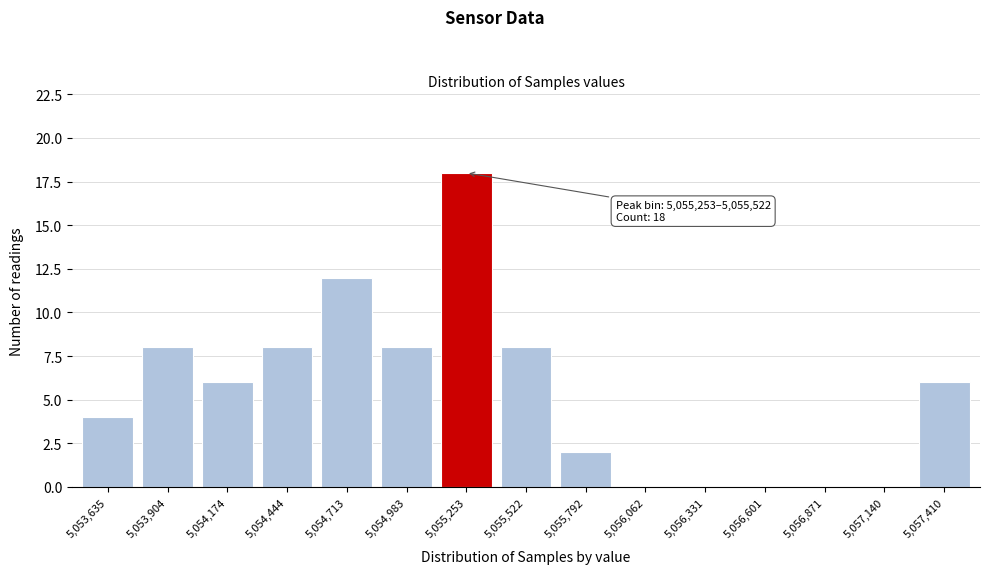

Reading left to right, list all the values displayed in this chart.

5,053,635=4	5,053,904=8	5,054,174=6	5,054,444=8	5,054,713=12	5,054,983=8	5,055,253=18	5,055,522=8	5,055,792=2	5,056,062=0	5,056,331=0	5,056,601=0	5,056,871=0	5,057,140=0	5,057,410=6